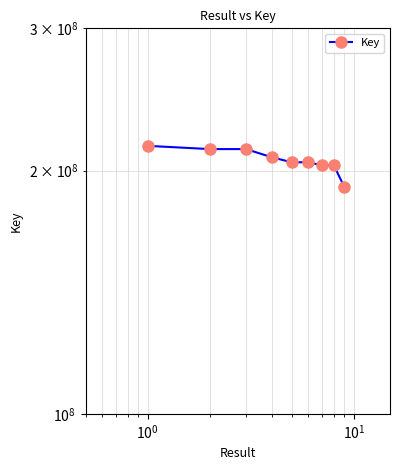

Does the chart have visible grid lines?

Yes